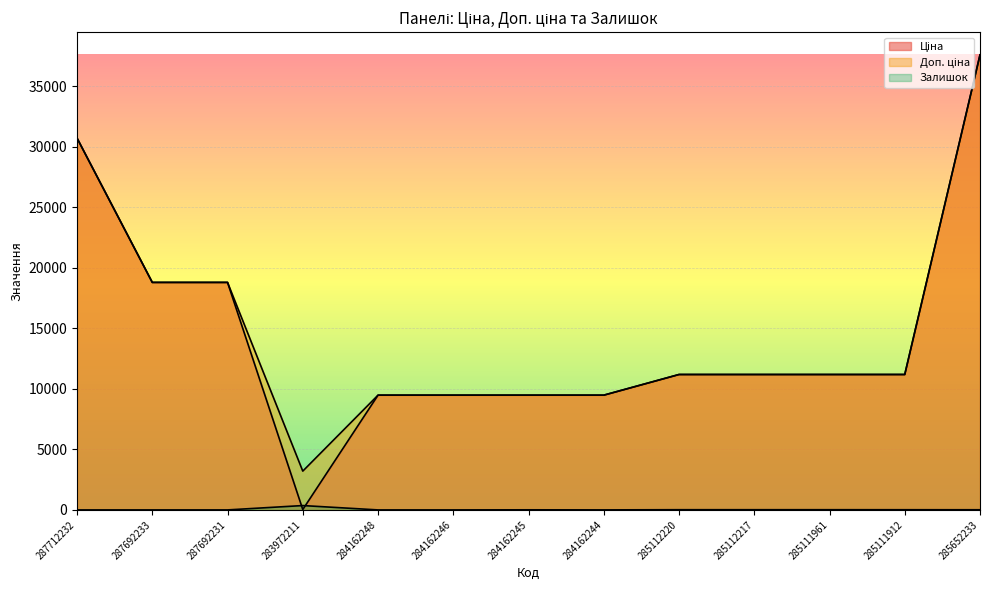

What is the sum of all Доп. ціна values?

191782.3